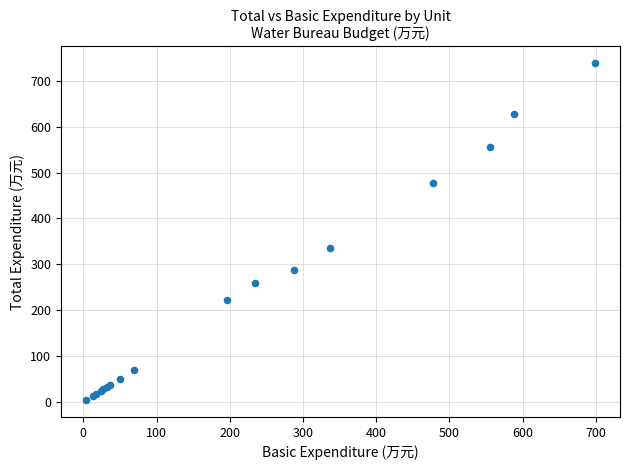

What Y value in the scatter plot is closest to 371?

336.7